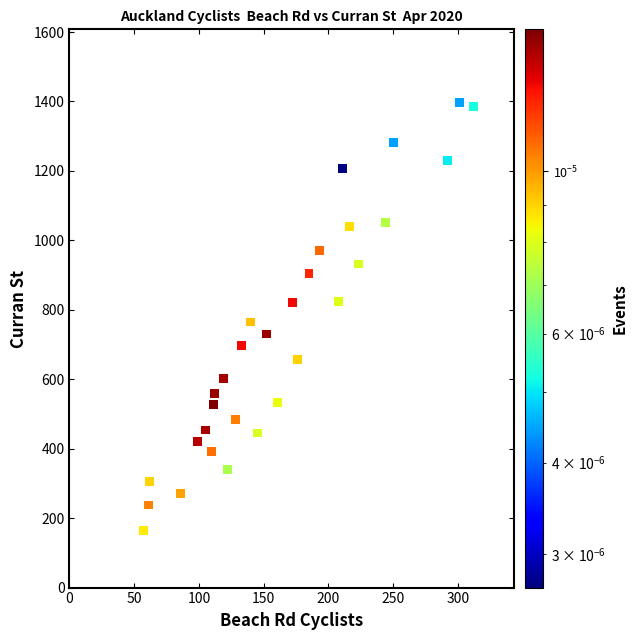

What is the range of Y values (max minus min)?

1233